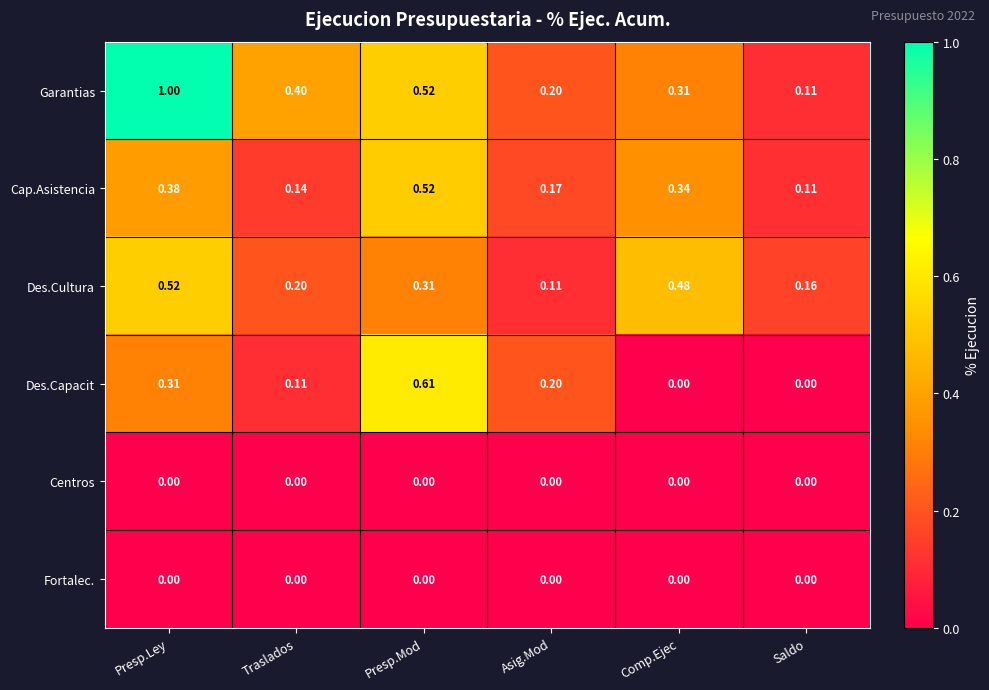

Which series changed the most between Traslados and Asig.Mod?

Garantias